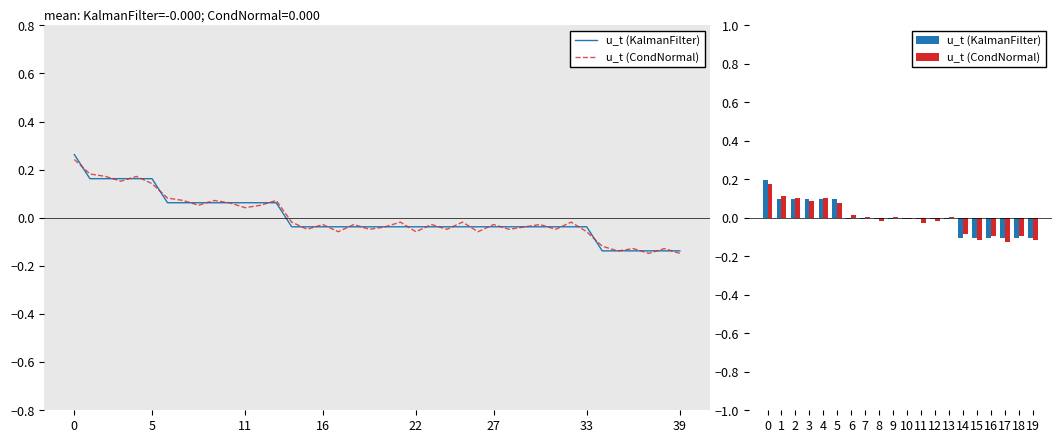

Is it true that u_t (CondNormal) equals 0.0 at 5?

False